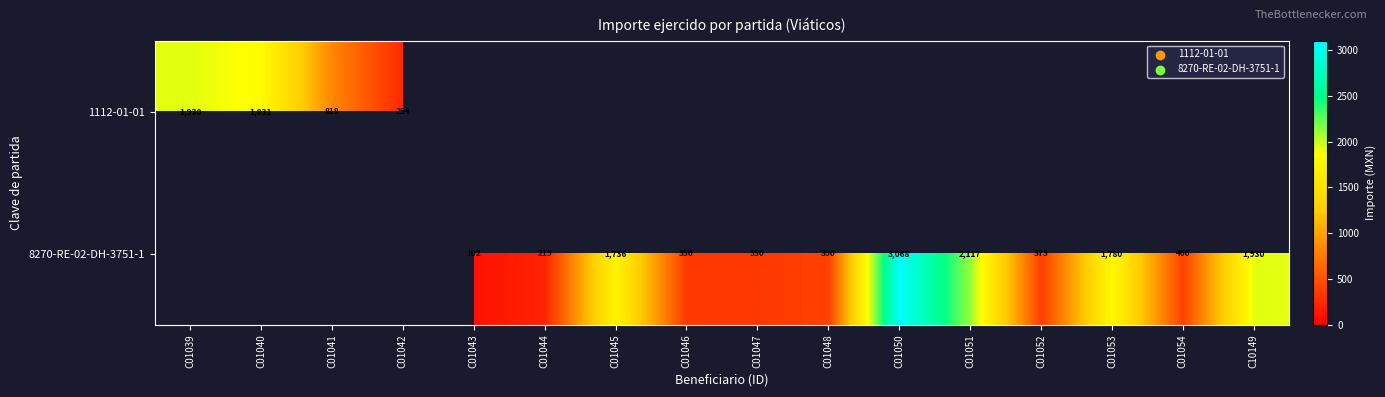

The value of 8270-RE-02-DH-3751-1 at C01052 is 517. True or false?

False